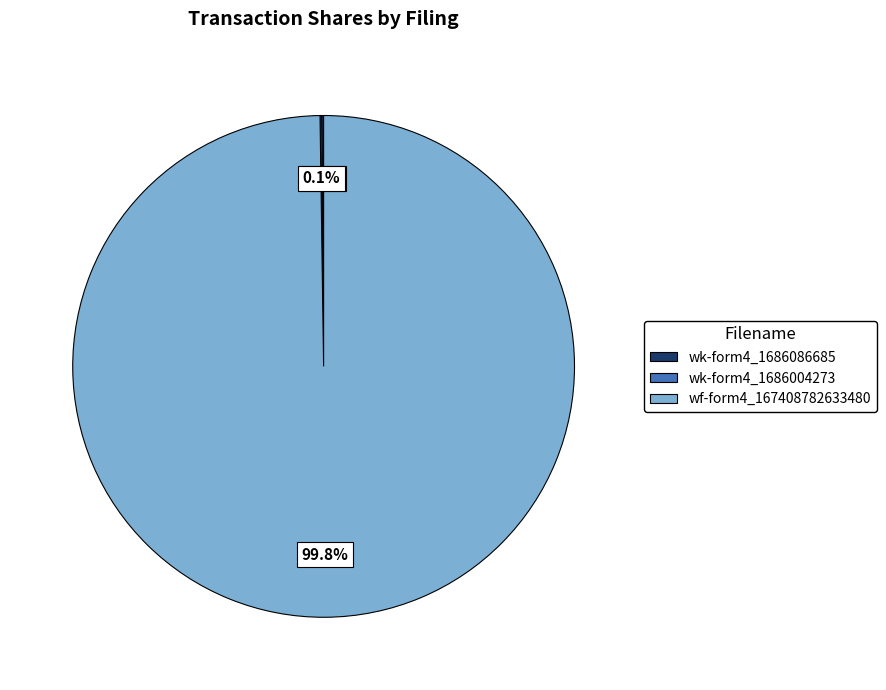

Does any single category account for the majority?

Yes